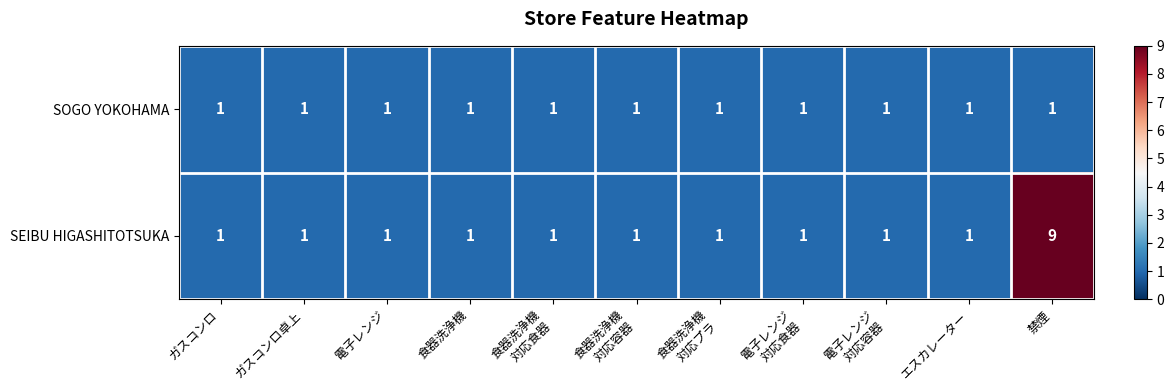

Which series has the widest spread of values?

SEIBU HIGASHITOTSUKA